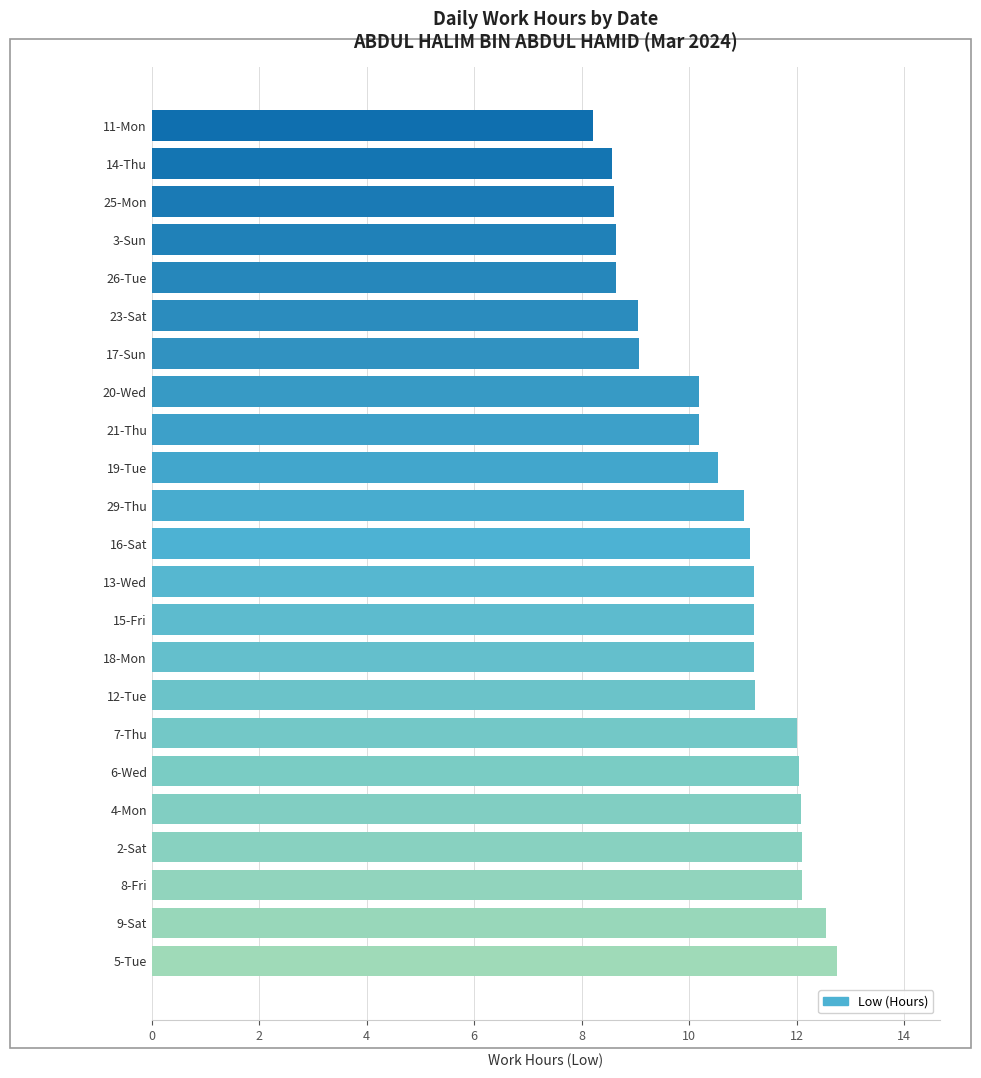

What value does the data have at 16-Sat?

11.1